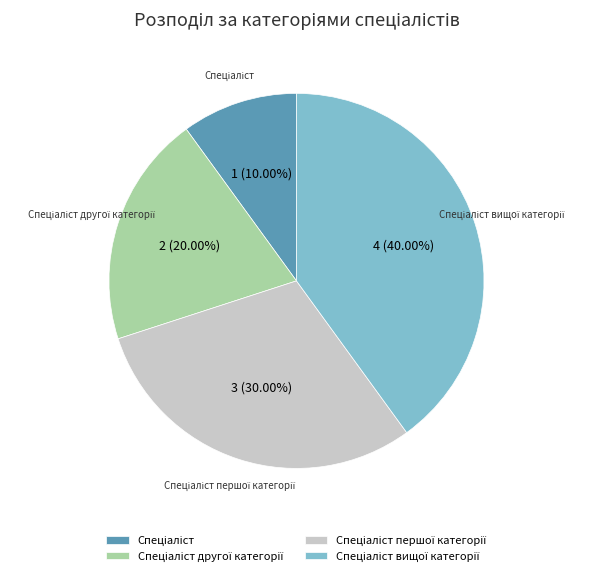

Is there a majority slice in this chart?

No